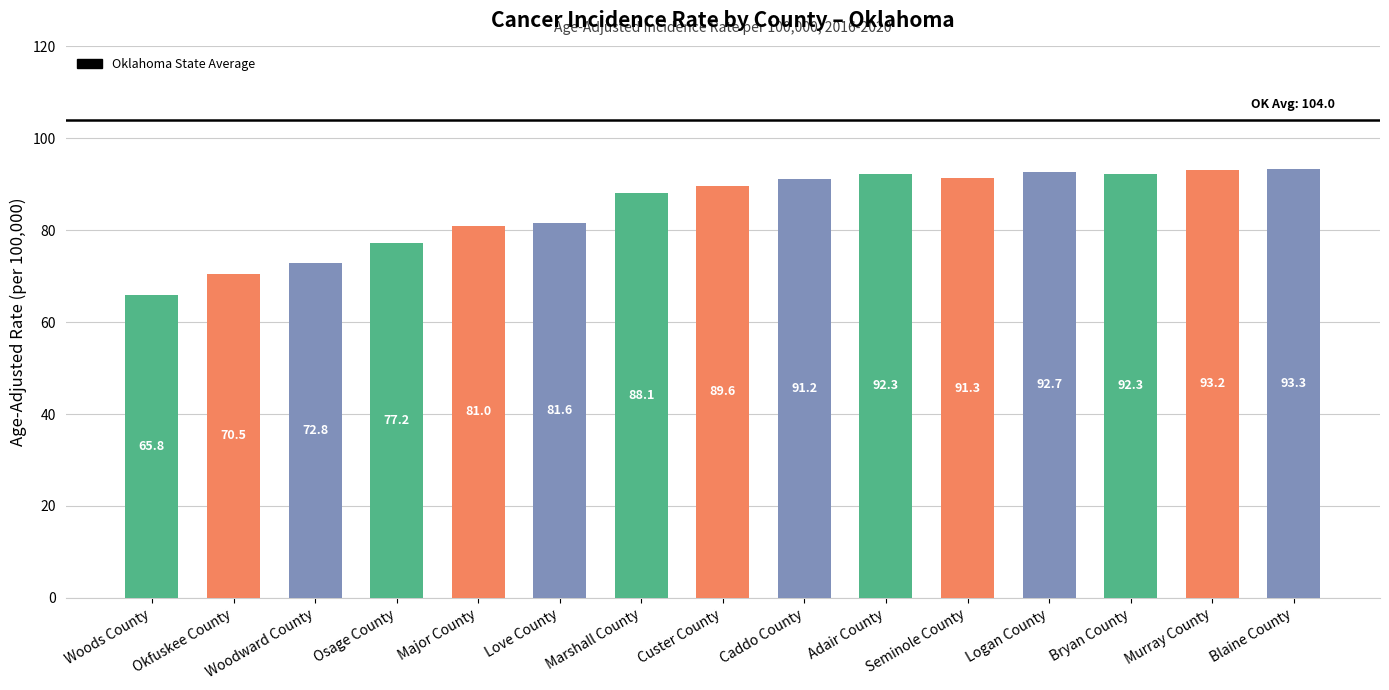

At which category does the chart reach its peak across all series?

Blaine County